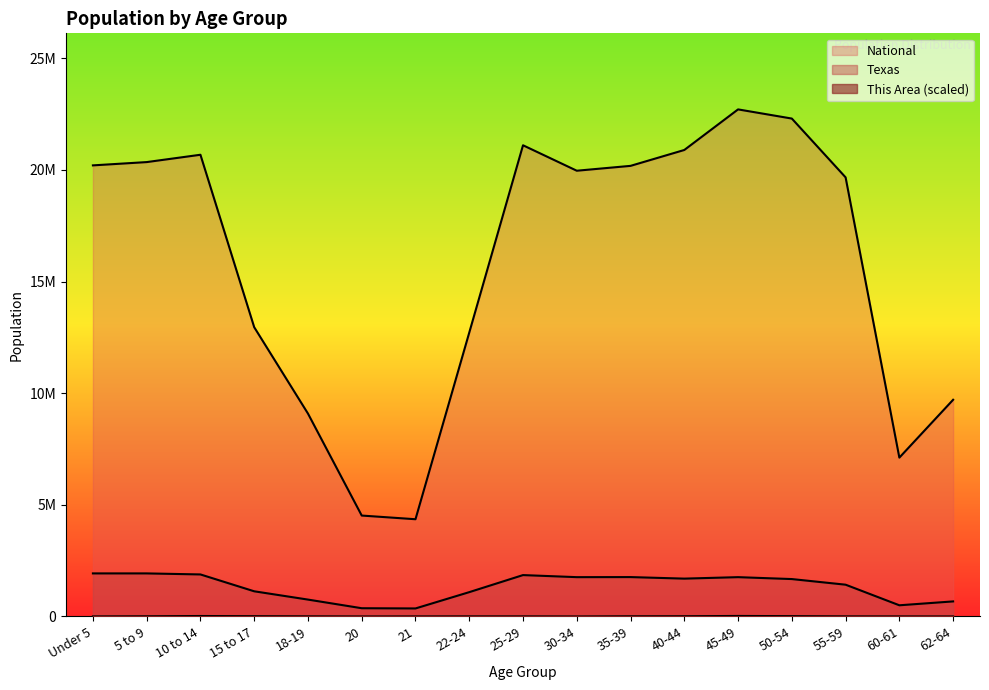

What is the sum of all National values?

268477554.0